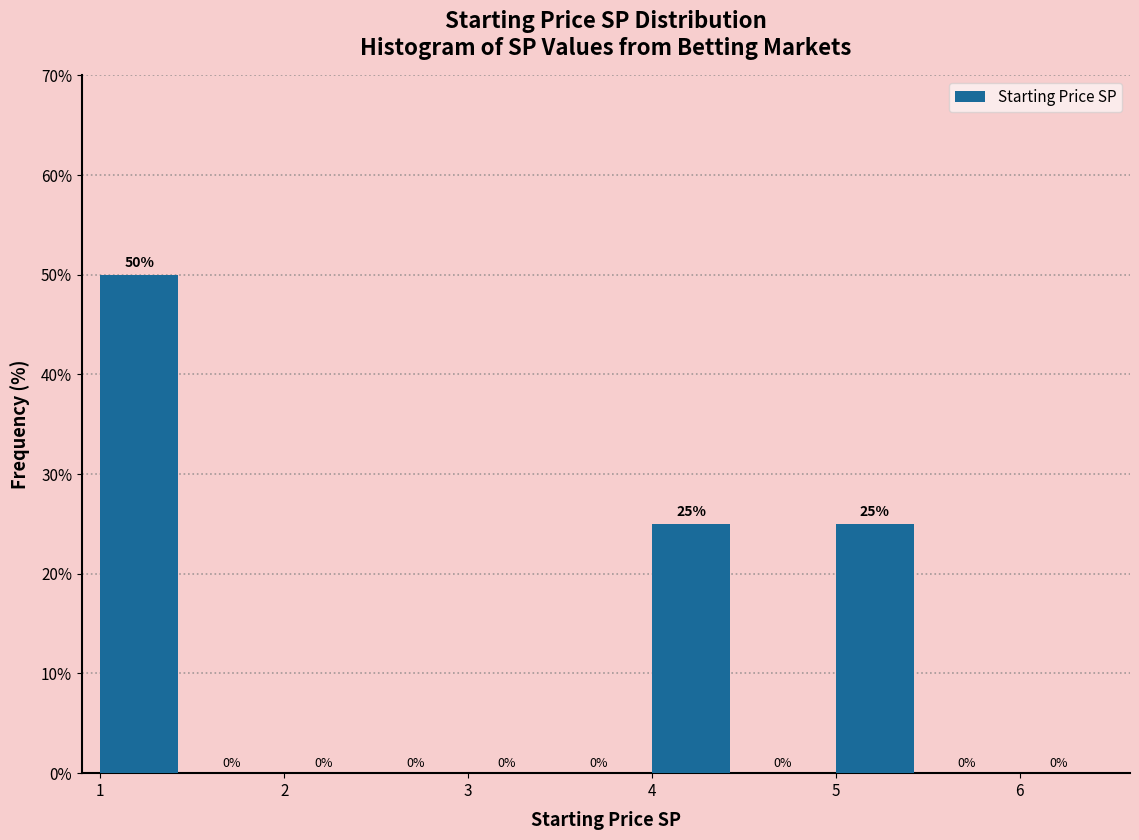

Over which range of the x-axis is the bar tallest?

1.0 to 1.5